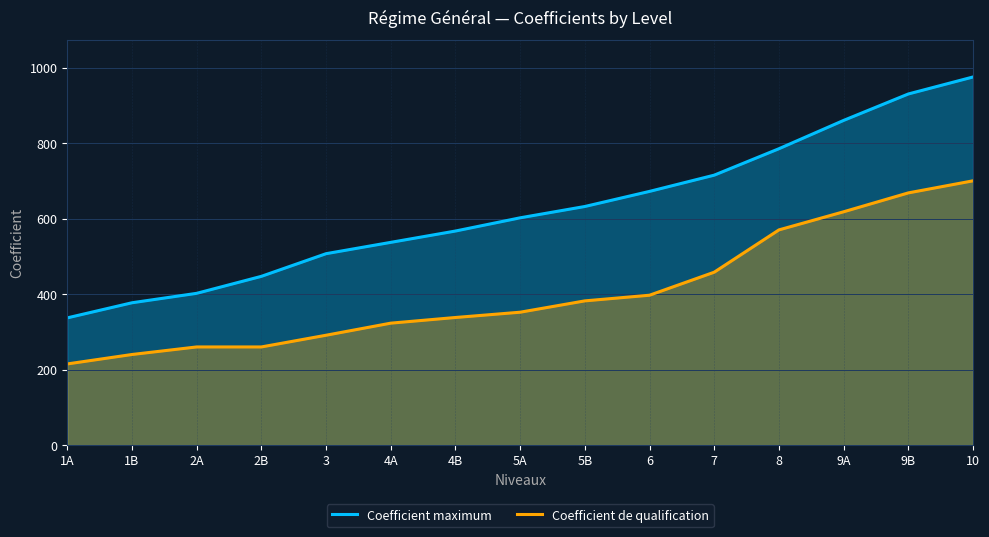

True or false: Coefficient de qualification and Coefficient maximum cross at least once.

False